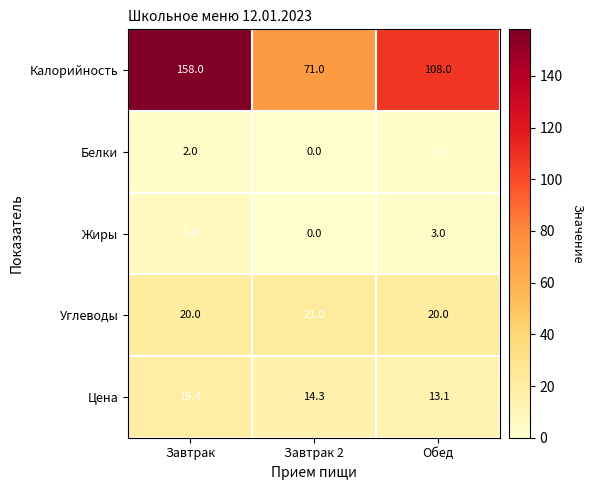

Is it true that Белки equals 2.0 at Завтрак?

True